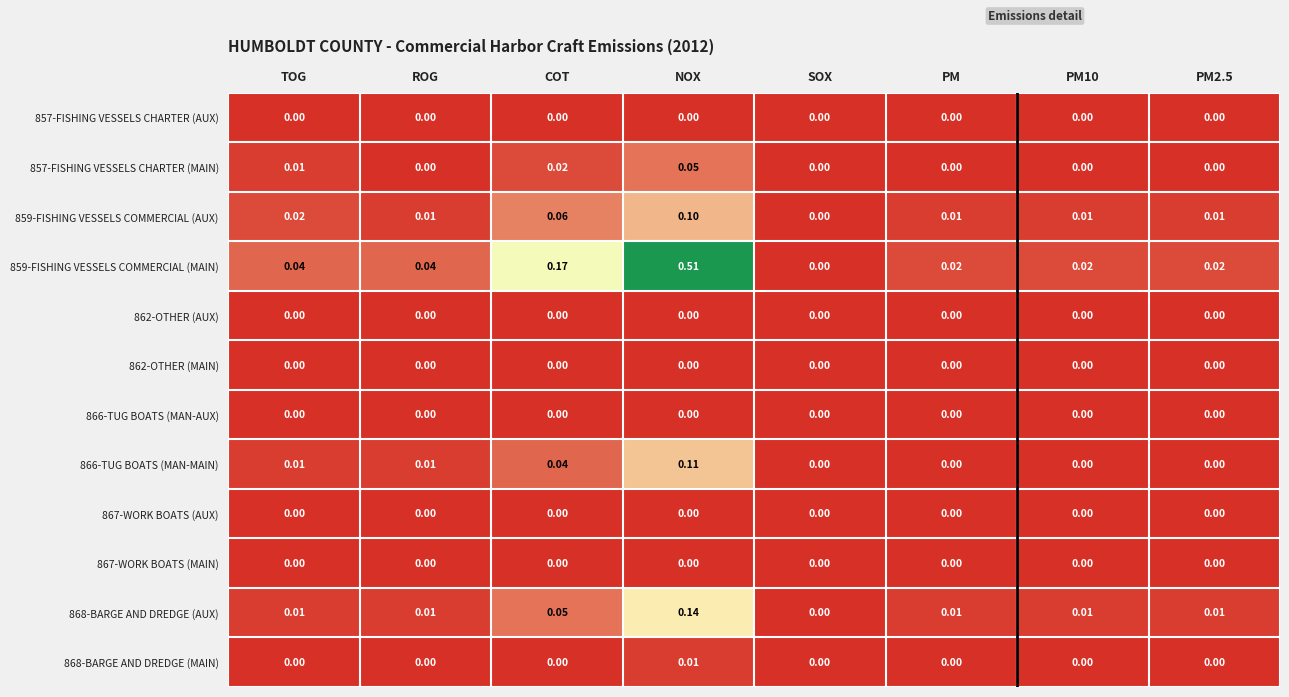

Count the number of categories in the chart.

8